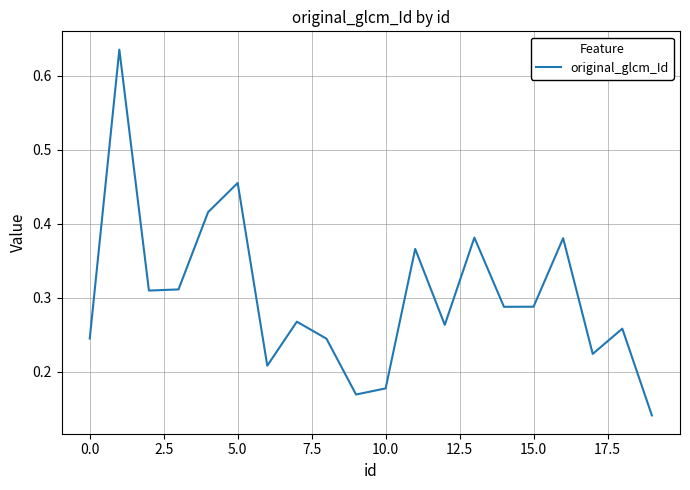

How many values are between 0 and 1?

20